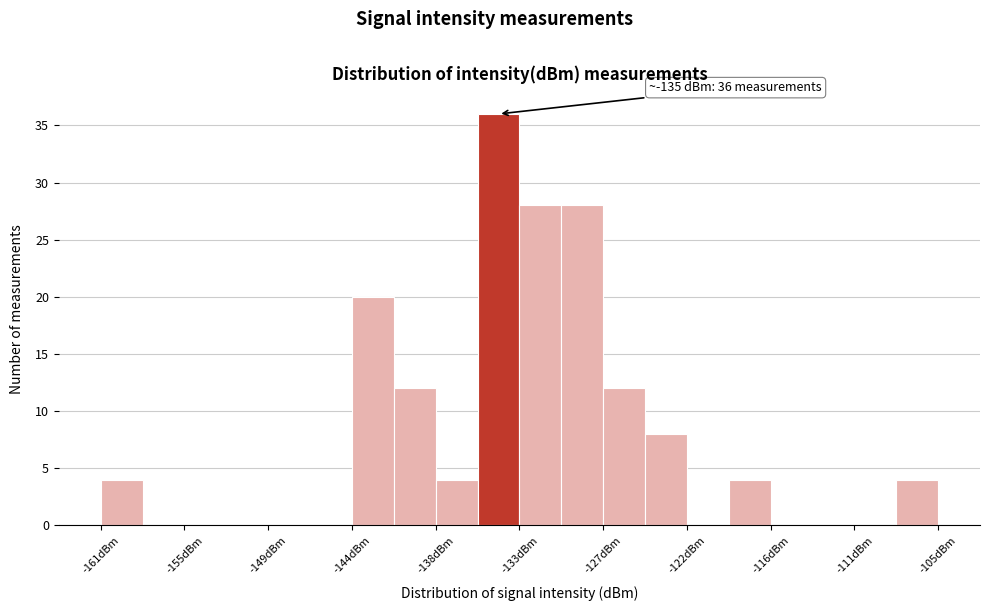

Read against the x-axis, roughly where is the centre of the tallest bar?

-134